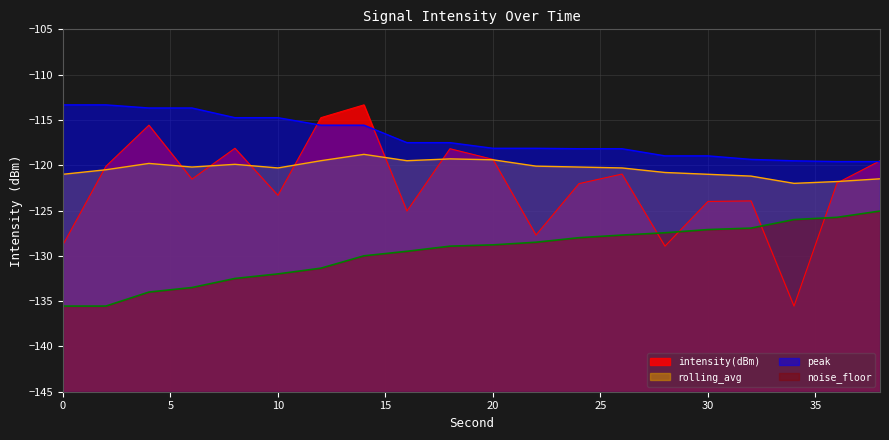

Which series ends up on top after the final intersection of intensity(dBm) and noise_floor?

intensity(dBm)